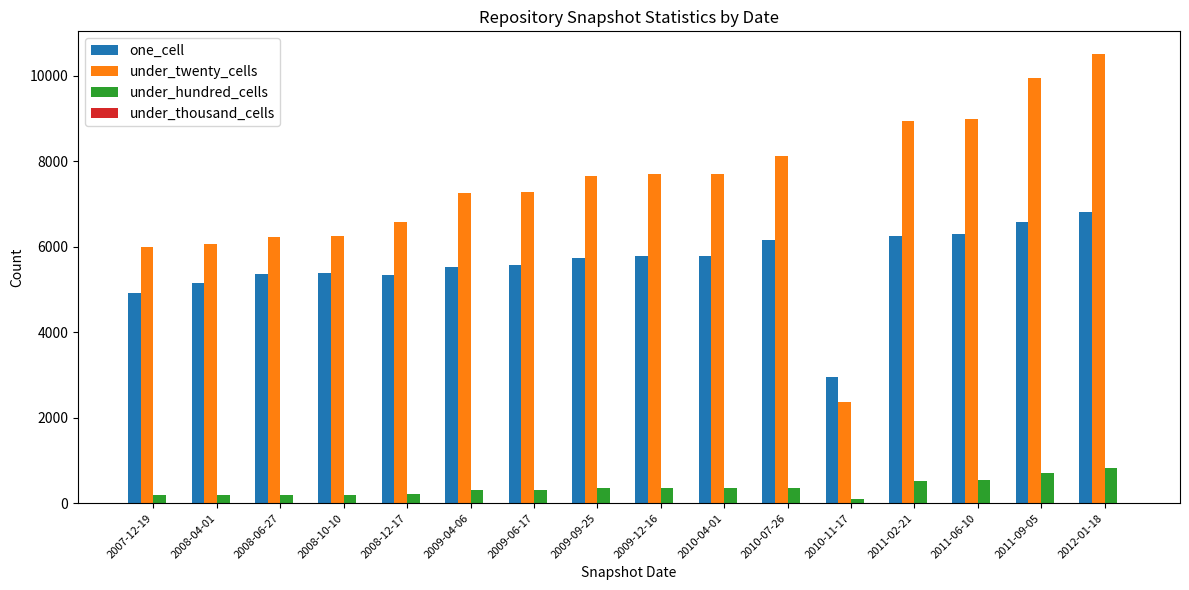

What is the maximum value shown in the chart?

10518